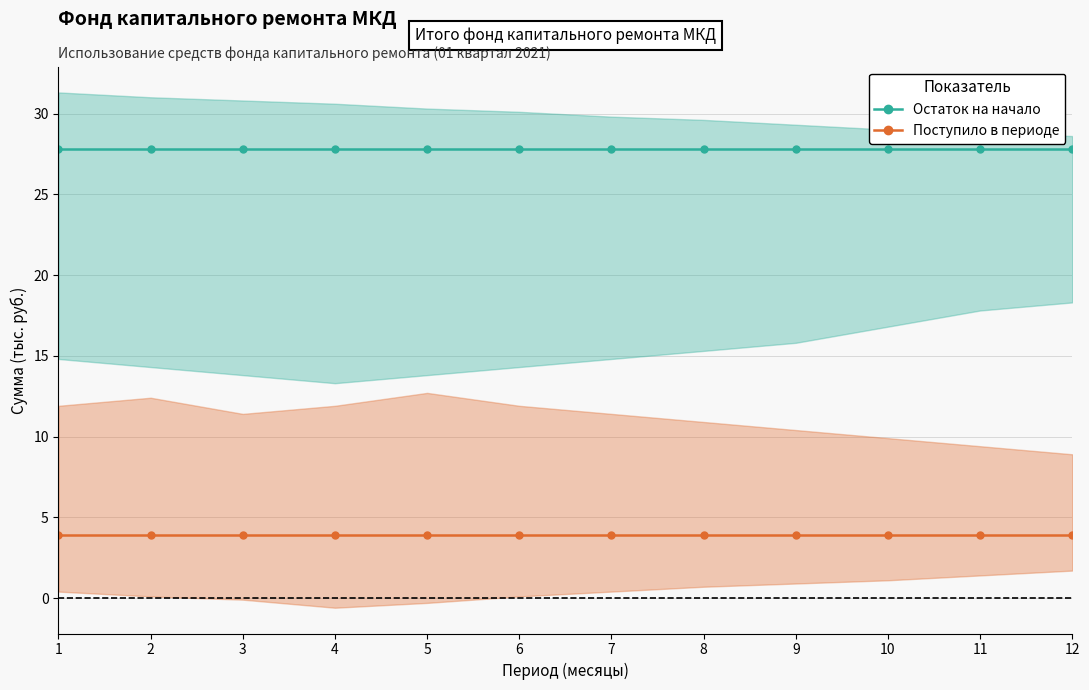

True or false: Остаток на начало and Поступило в периоде cross at least once.

False